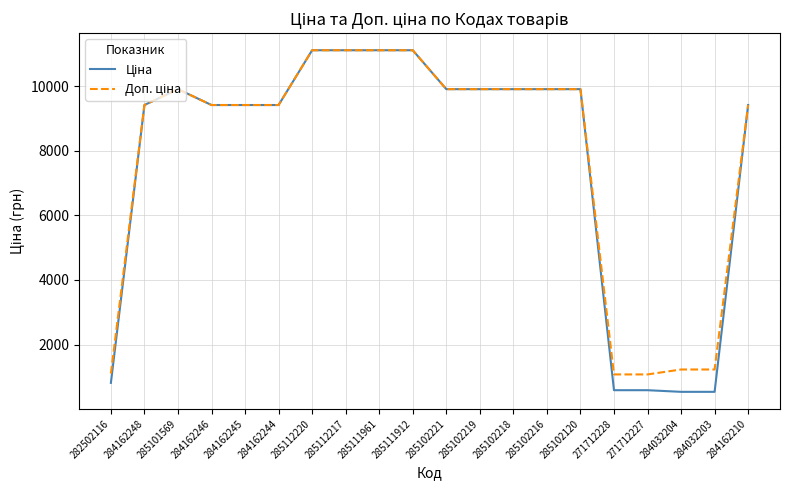

What is the minimum value shown in the chart?

535.4